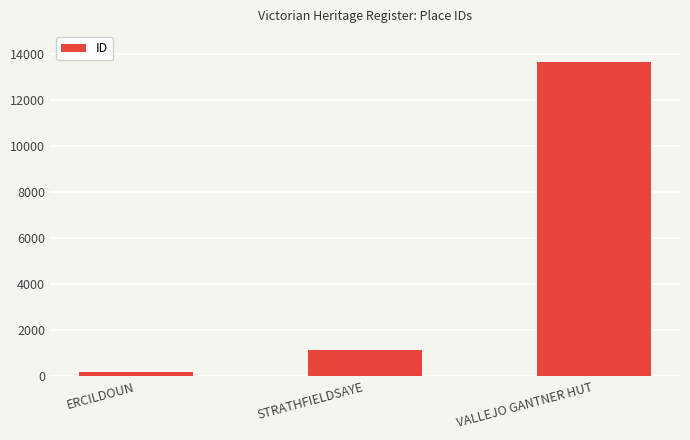

What is the label of the 2nd bar from the left?

STRATHFIELDSAYE